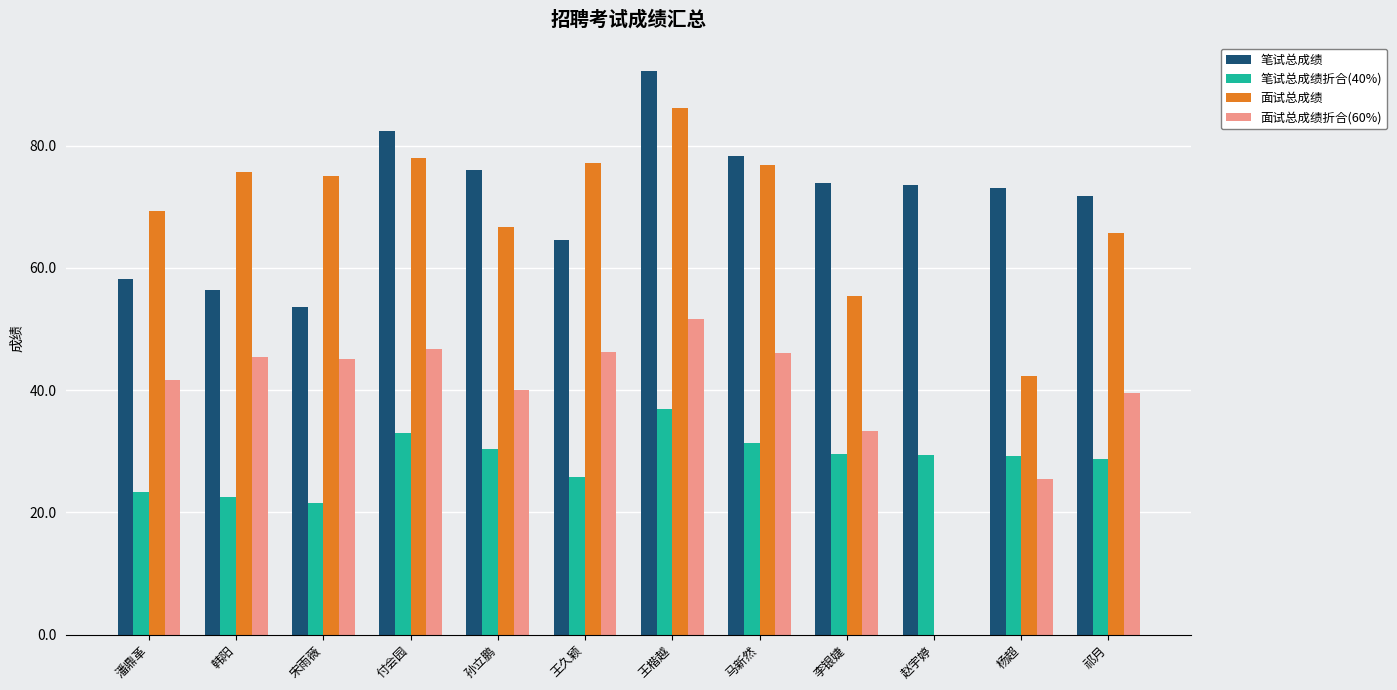

Between 宋雨薇 and 马新然, which series saw the biggest shift?

笔试总成绩